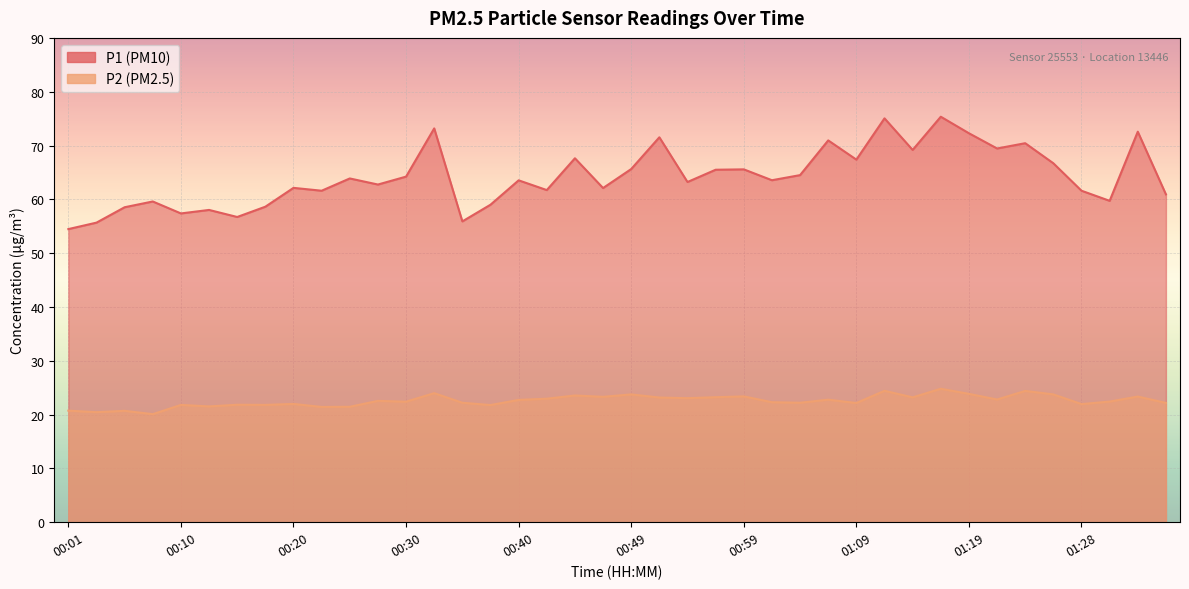

What is the value of the P1 point at the 26th from the left?

63.5